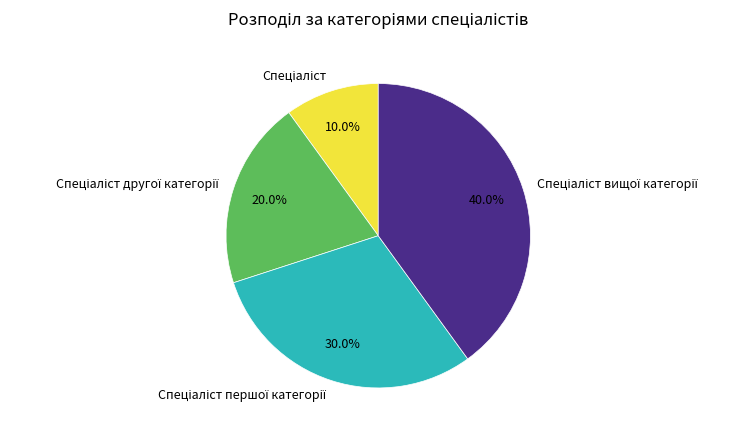

Does any single category account for the majority?

No